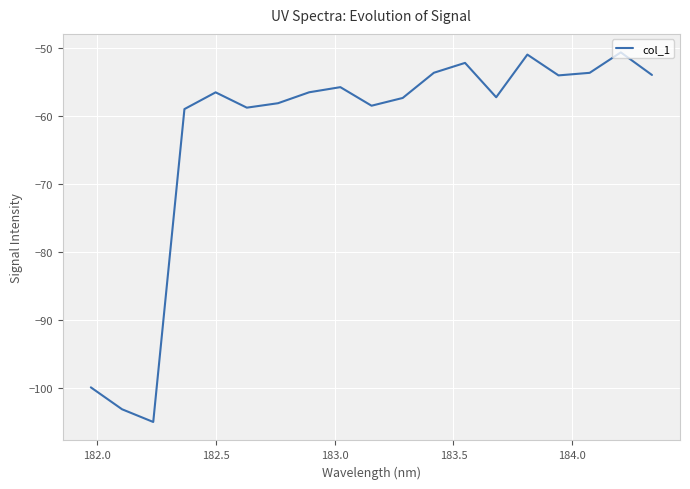

What is the difference between the maximum and minimum values?

54.4